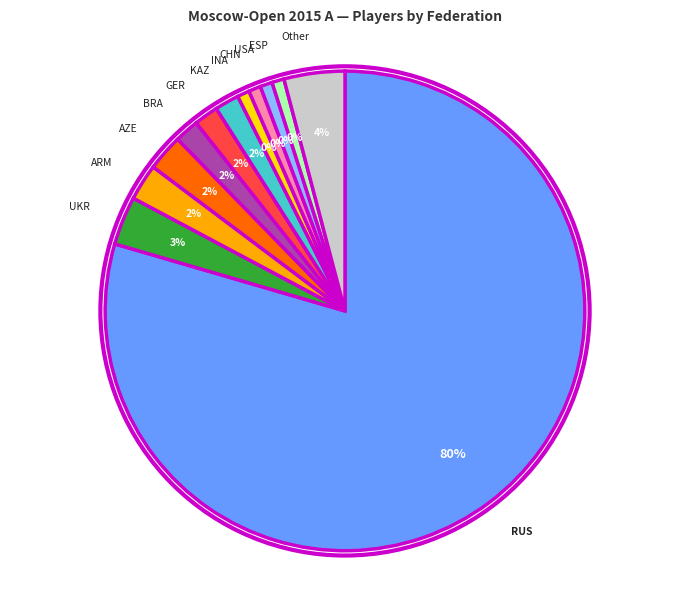

What is the change in value from UKR to INA?

-3